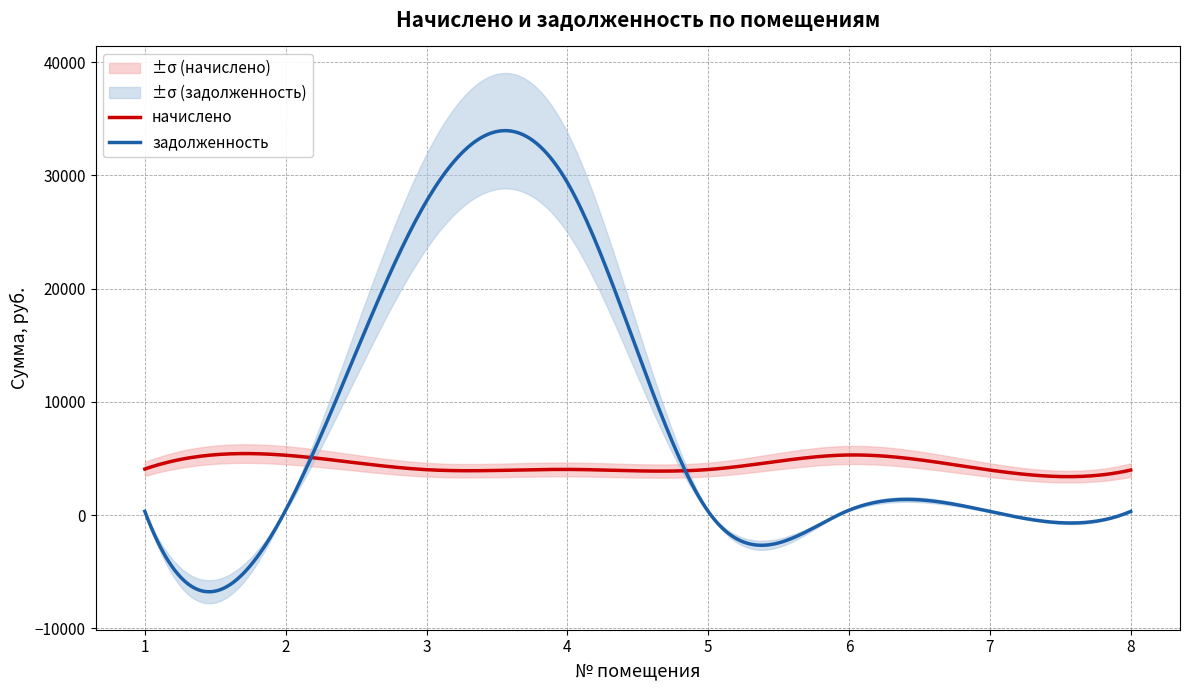

What is the spread (max minus min) of values at 3?

23712.0